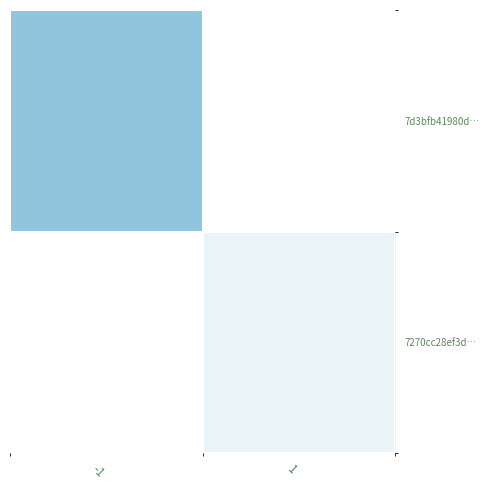

What is the approximate value of 7d3bfb41980d… at -1?

5.0